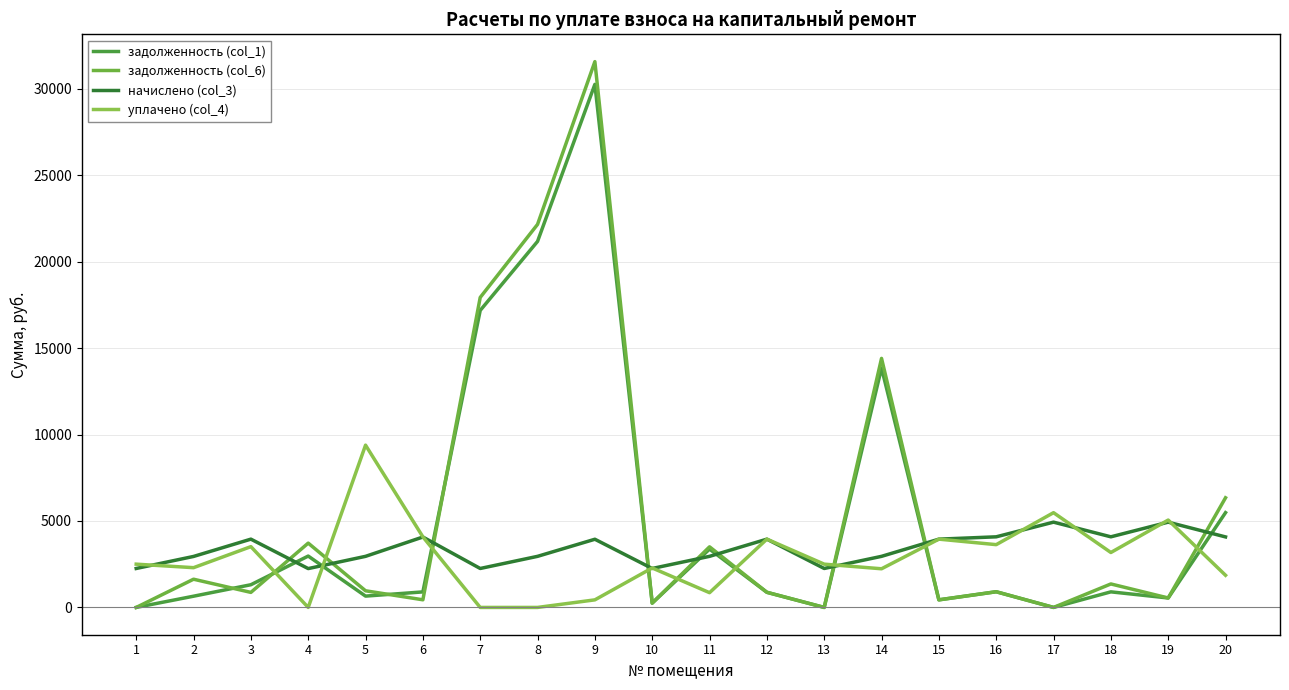

Rank the series by their maximum value, from highest to lowest.

задолженность (col_6), задолженность (col_1), уплачено (col_4), начислено (col_3)